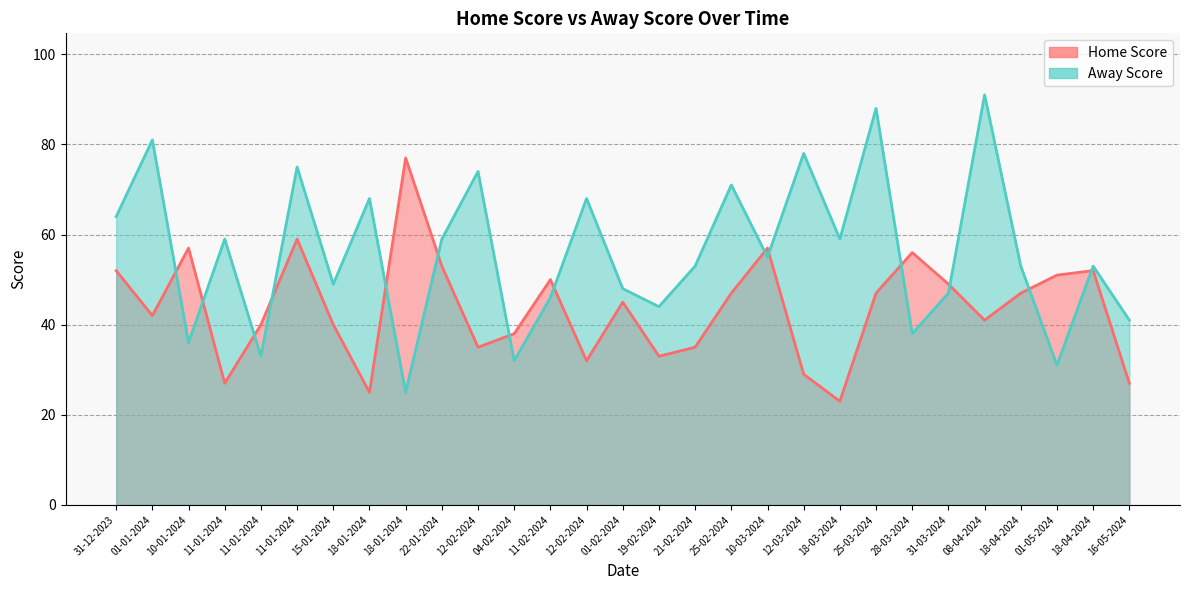

Reading left to right, extract all data points from this chart.

Home Score: 52	42	57	27	40	59	40	25	77	53	35	38	50	32	45	33	35	47	57	29	23	47	56	49	41	47	51	52	27
Away Score: 64	81	36	59	33	75	49	68	25	59	74	32	46	68	48	44	53	71	55	78	59	88	38	47	91	53	31	53	41